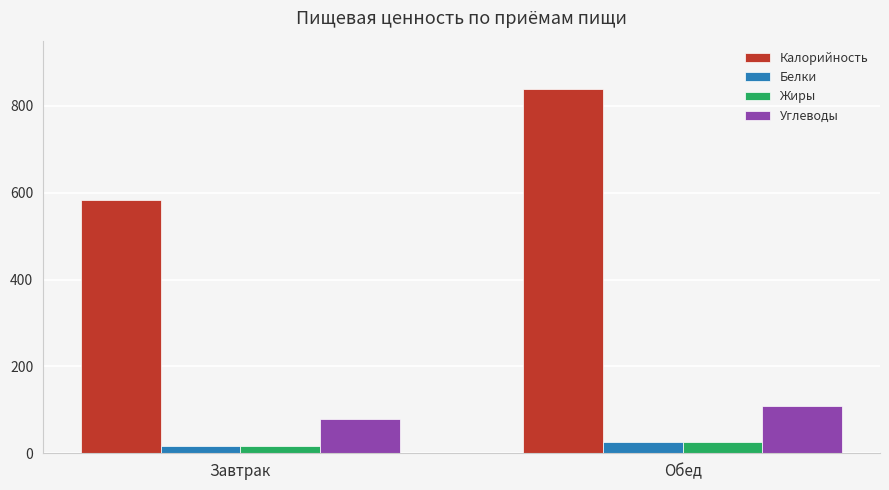

Rank the categories by Углеводы value from highest to lowest.

Обед, Завтрак